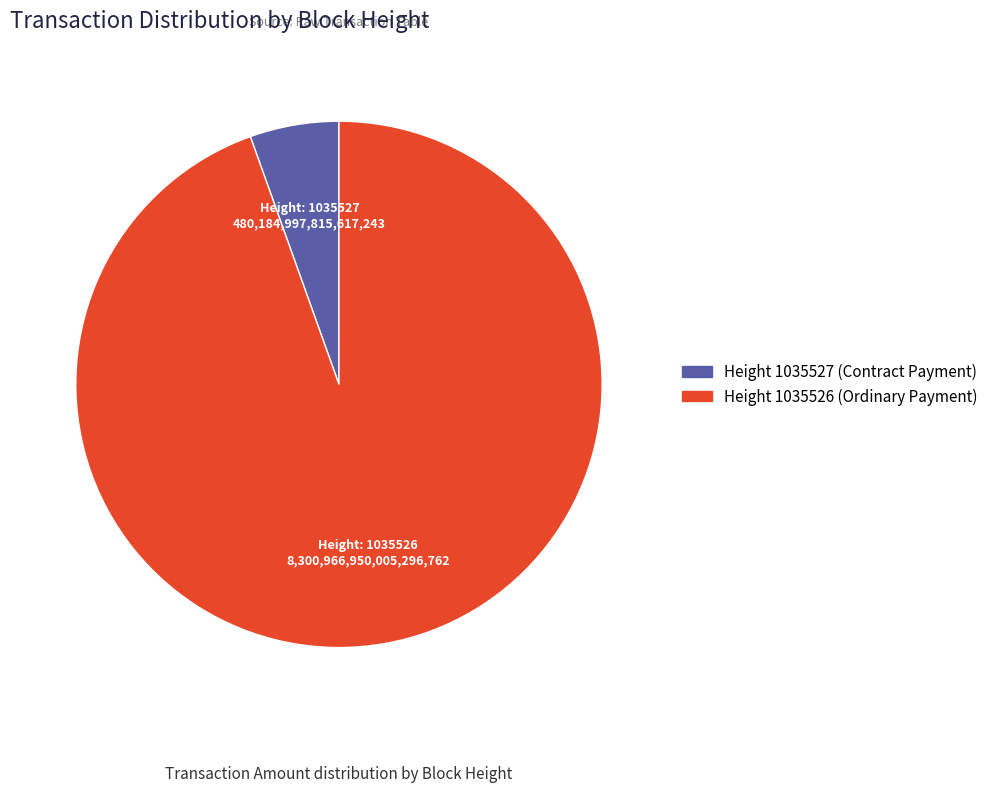

Is there any slice that represents more than half of the pie?

Yes